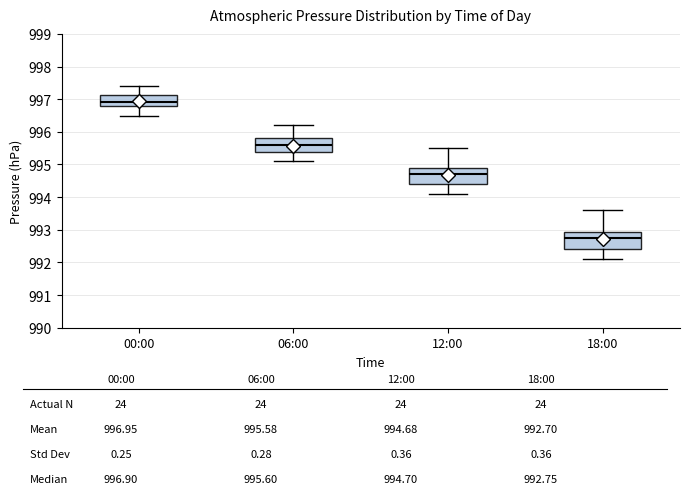

Which box has the lowest median line?

18:00